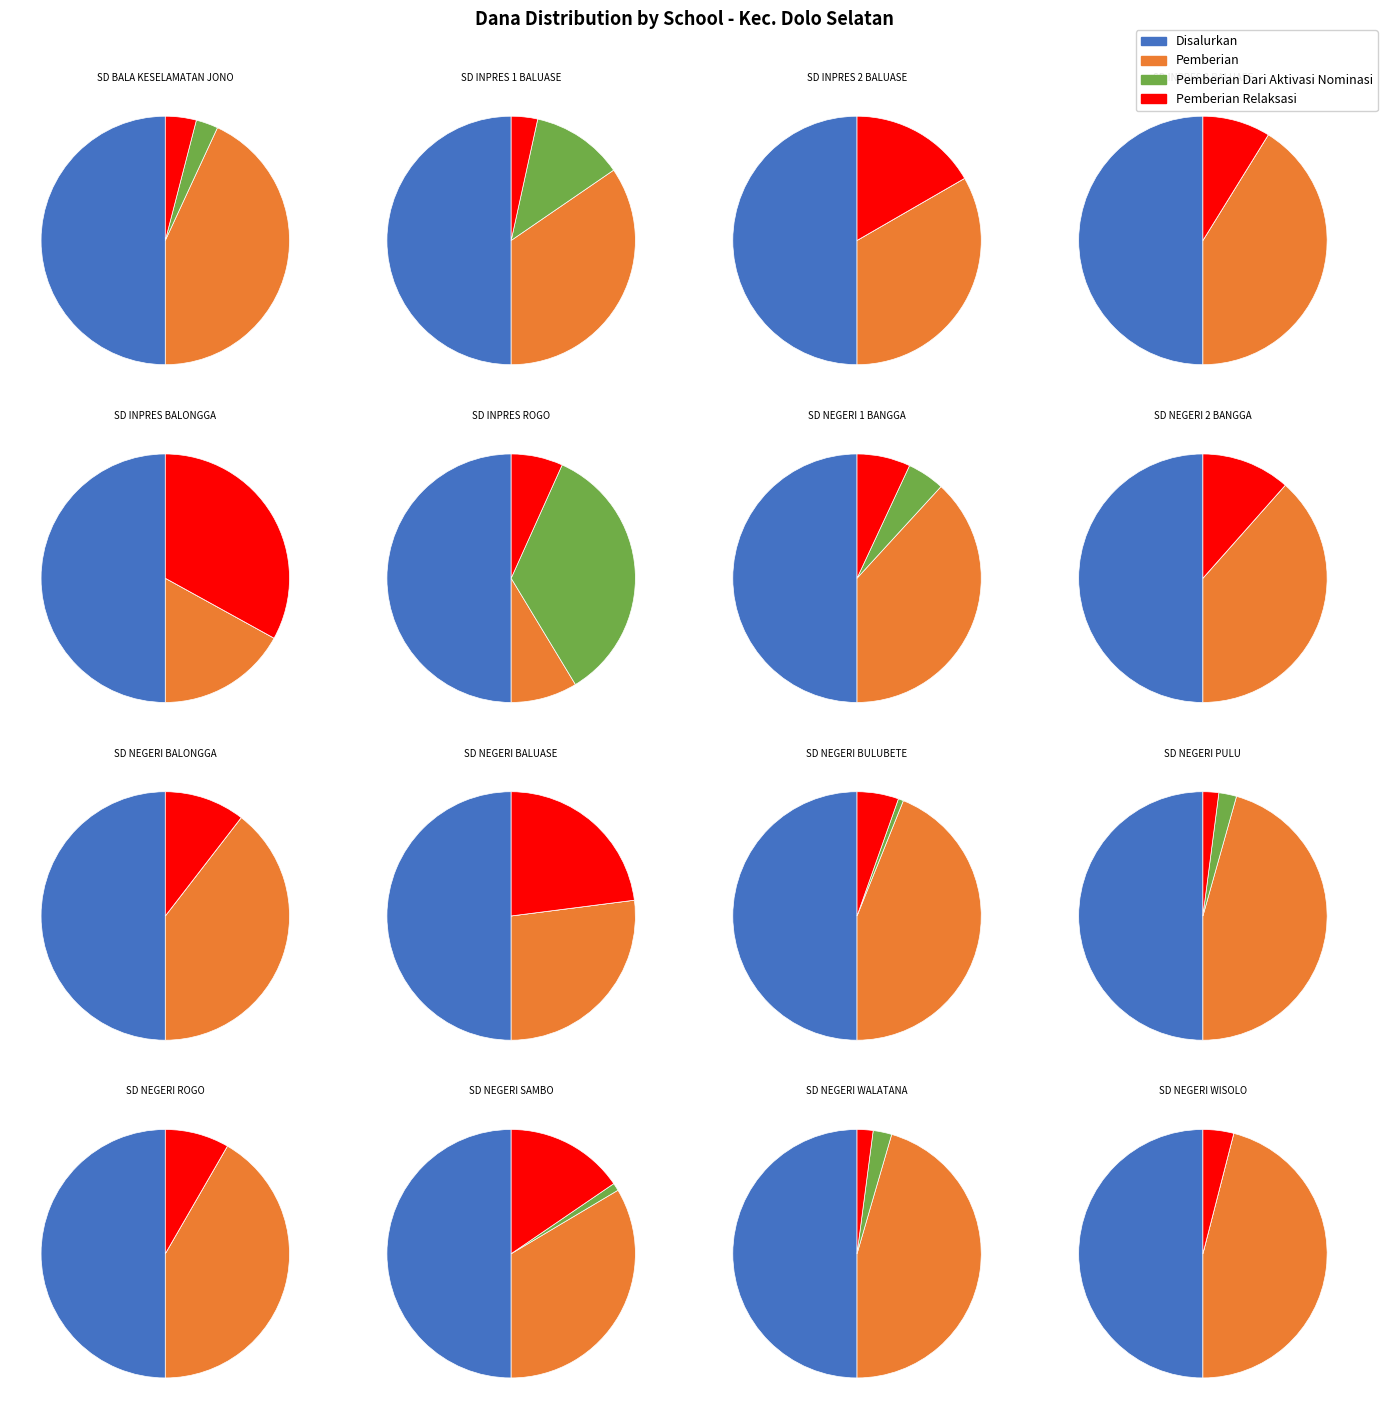

Which has a higher value, SD BALA KESELAMATAN JONO or SD NEGERI WALATANA?

SD NEGERI WALATANA